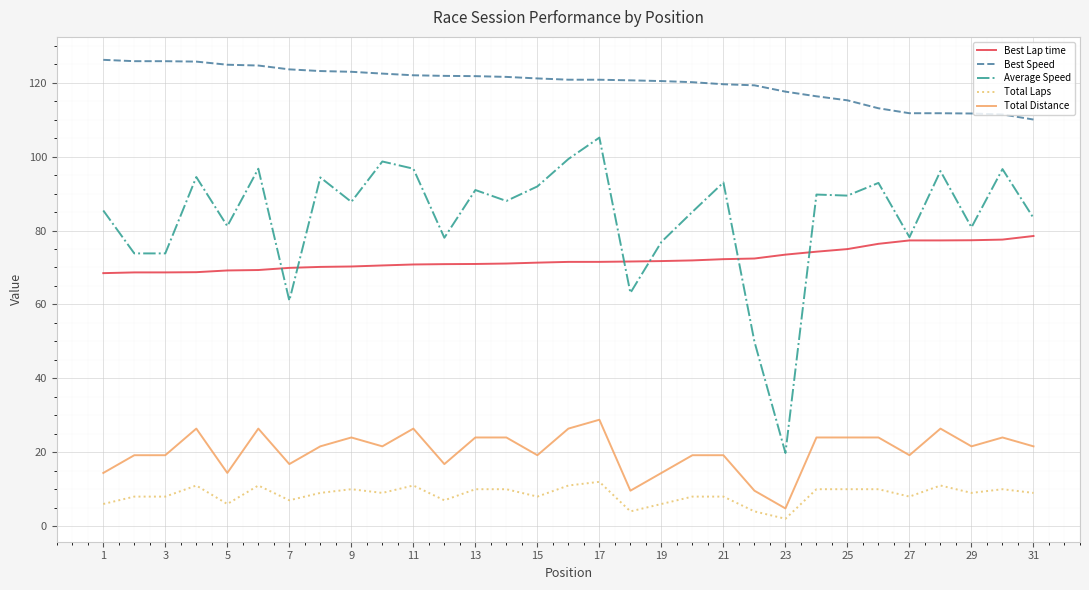

Which series has the largest range (max minus min)?

Average Speed